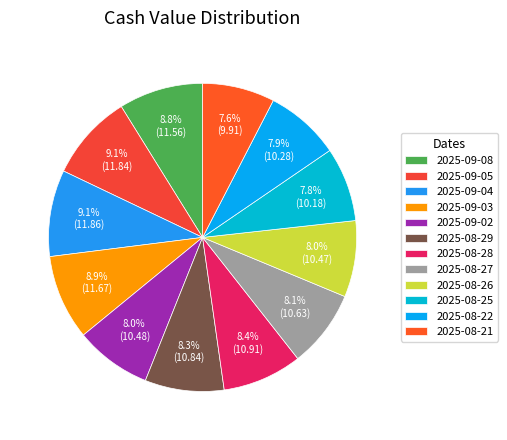

To the nearest percent, what is the average slice percentage?

8%